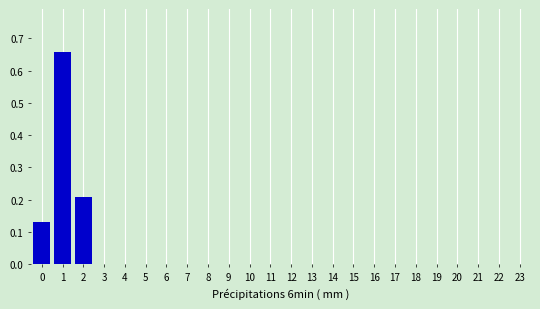

True or false: the data shows 0.0 at 7.

True